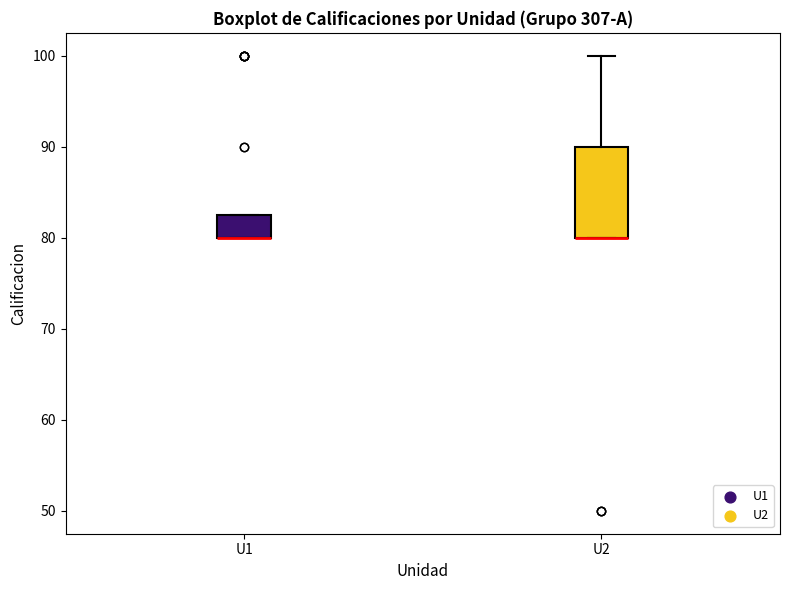

Which box is the tallest, from its lower edge to its upper edge?

U2